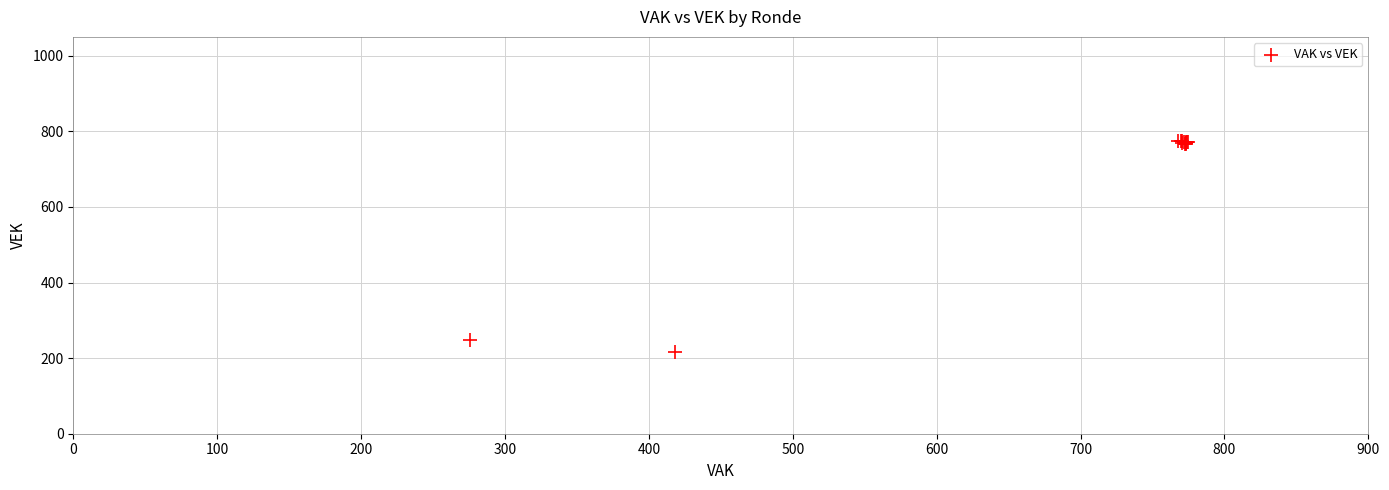

What Y value in the scatter plot is closest to 495?

247.6